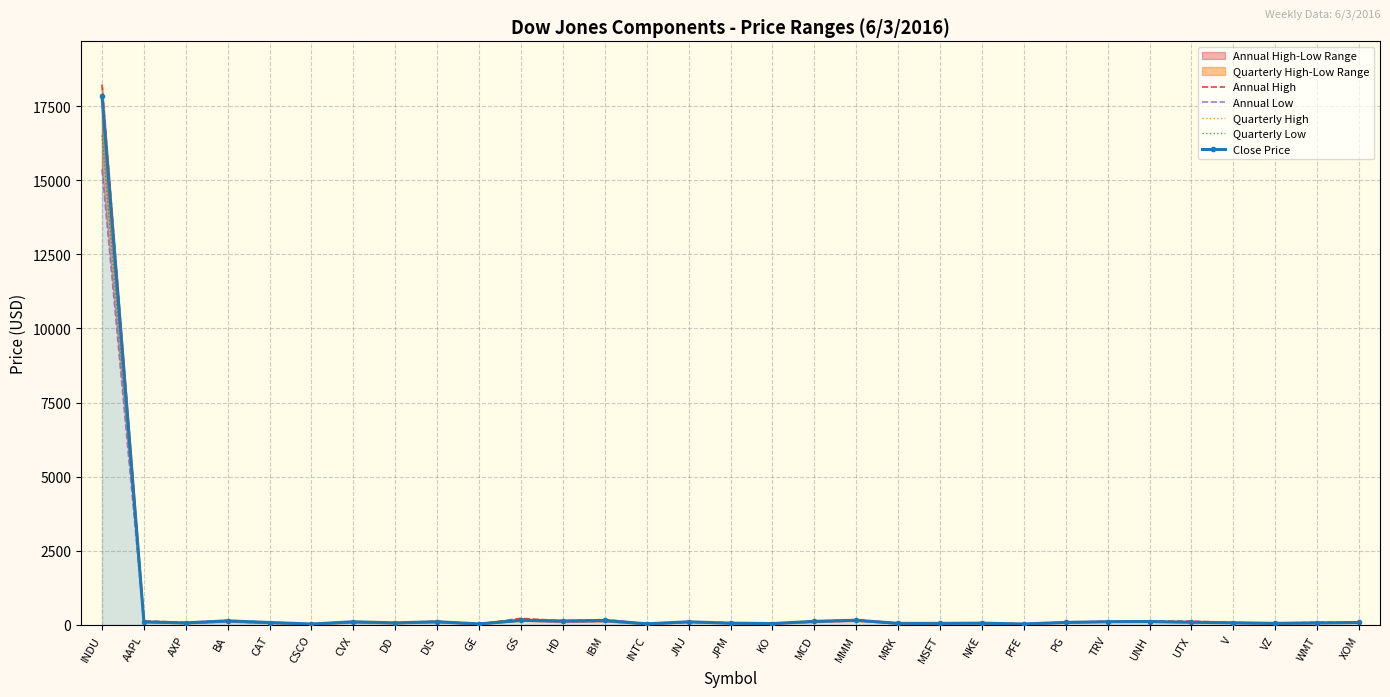

At VZ, list the series in order from smallest to largest.

Annual Low, Quarterly Low, Close Price, Annual High, Quarterly High